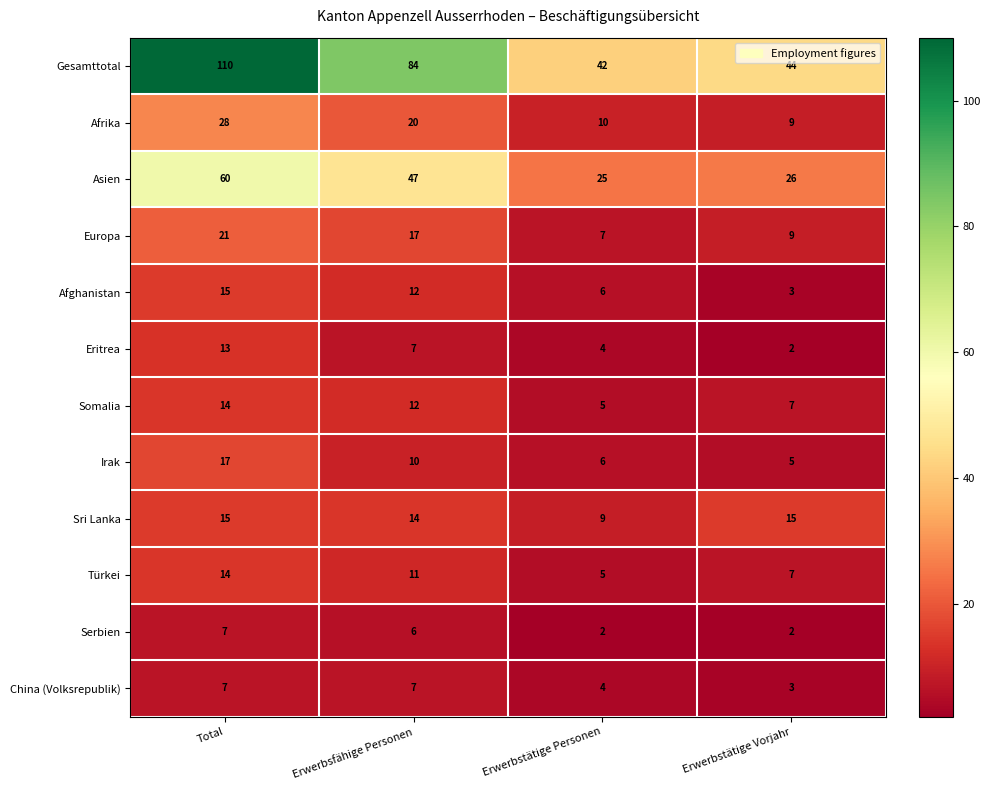

Count the number of categories in the chart.

4